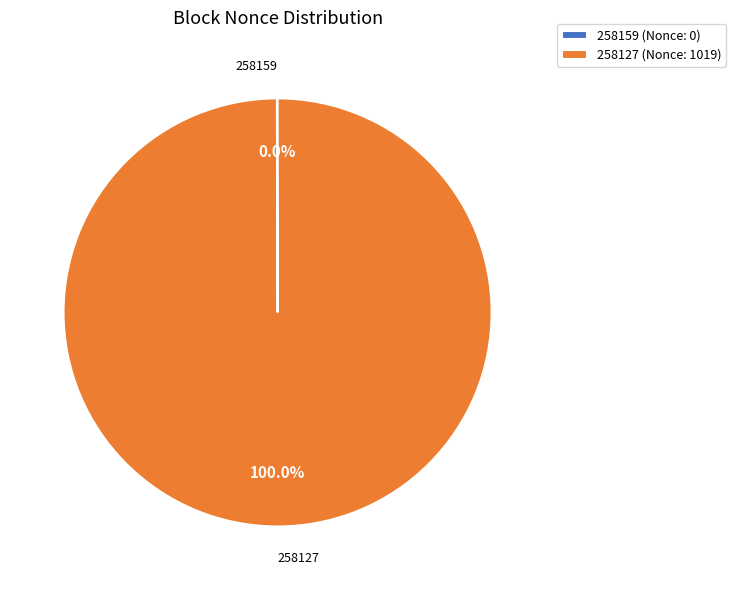

To the nearest percent, what percentage of the pie is 258127?

100%